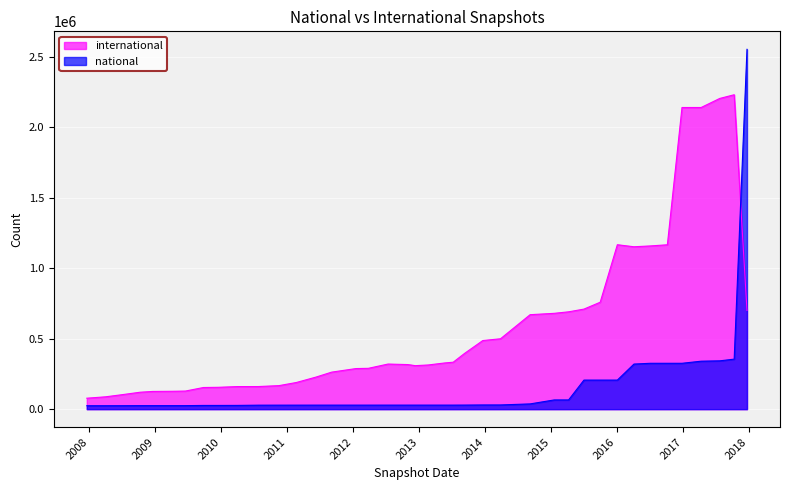

The value of national at 2015-04-09 is 65395. True or false?

True